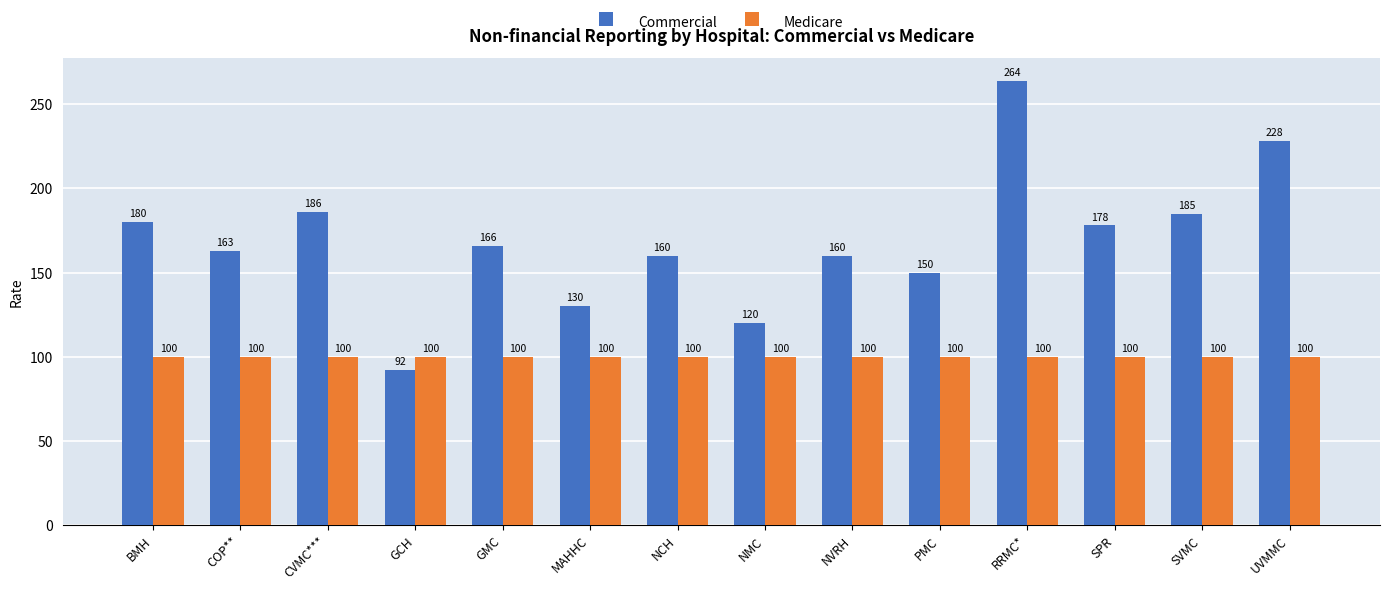

How many values in the Commercial series are below 166?

7